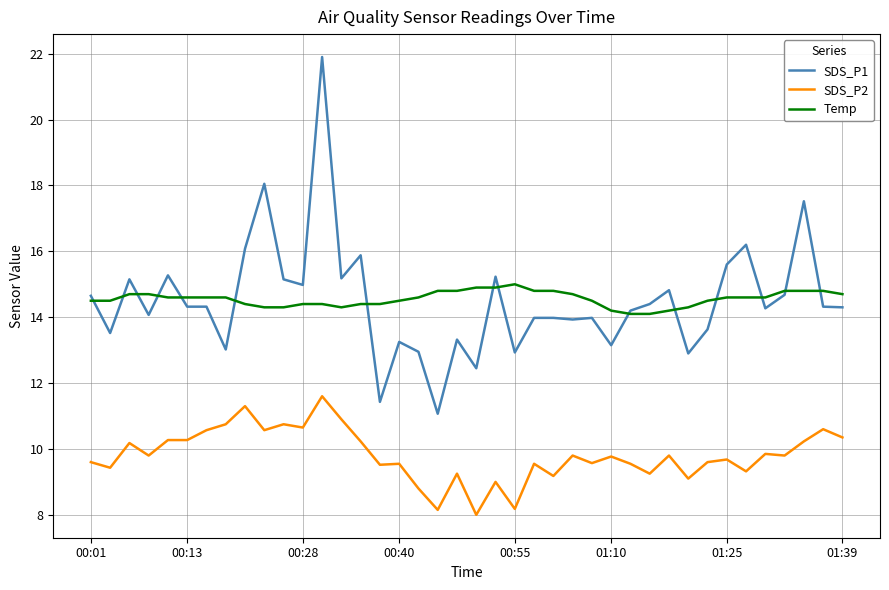

What is the minimum value for Temp?

14.1